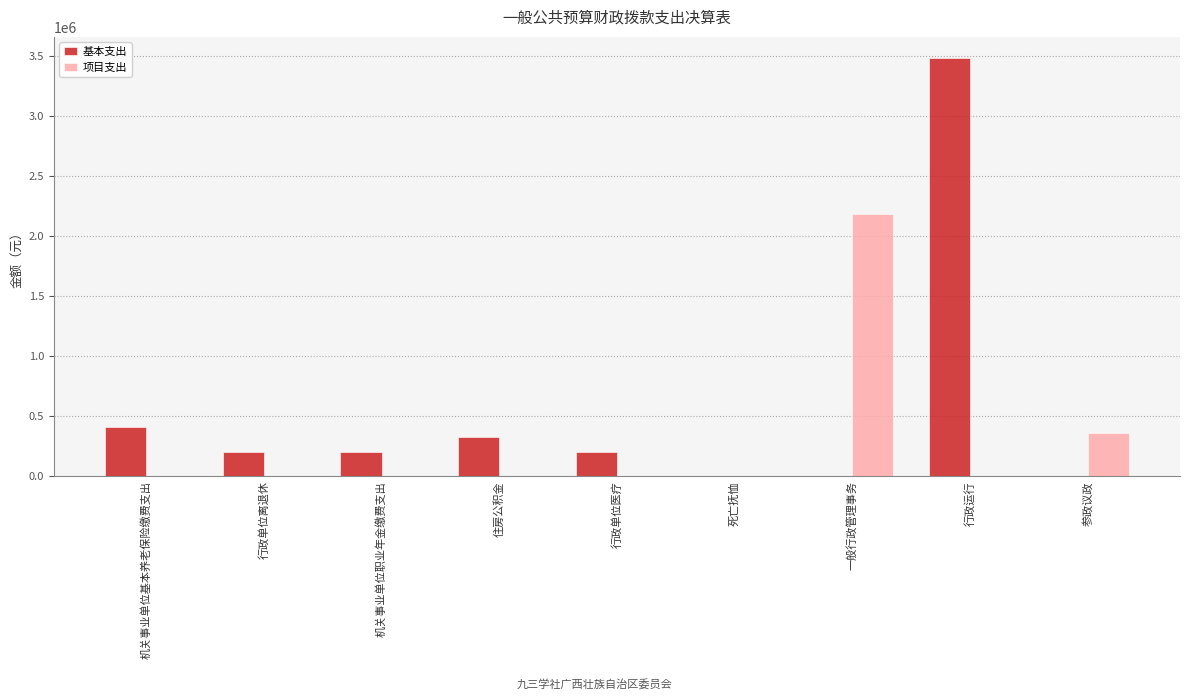

Where is 基本支出 nearest to the value 1740959?

机关事业单位基本养老保险缴费支出